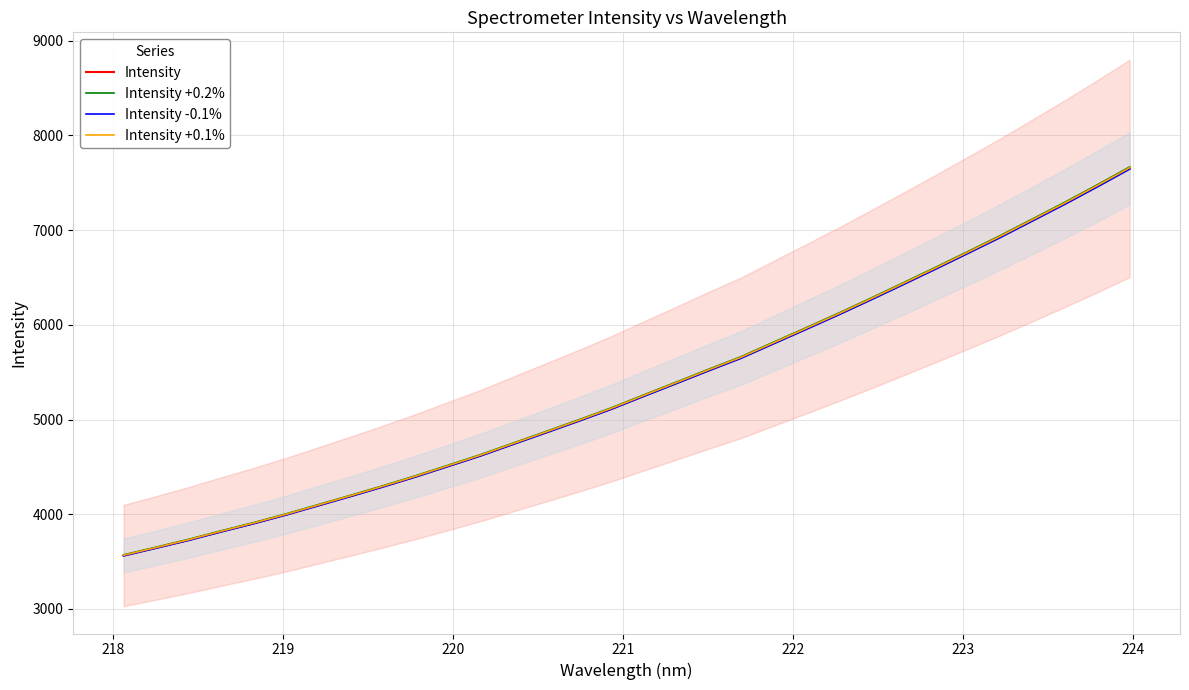

What are all the series names shown in the legend?

Intensity, Intensity +0.2%, Intensity -0.1%, Intensity +0.1%